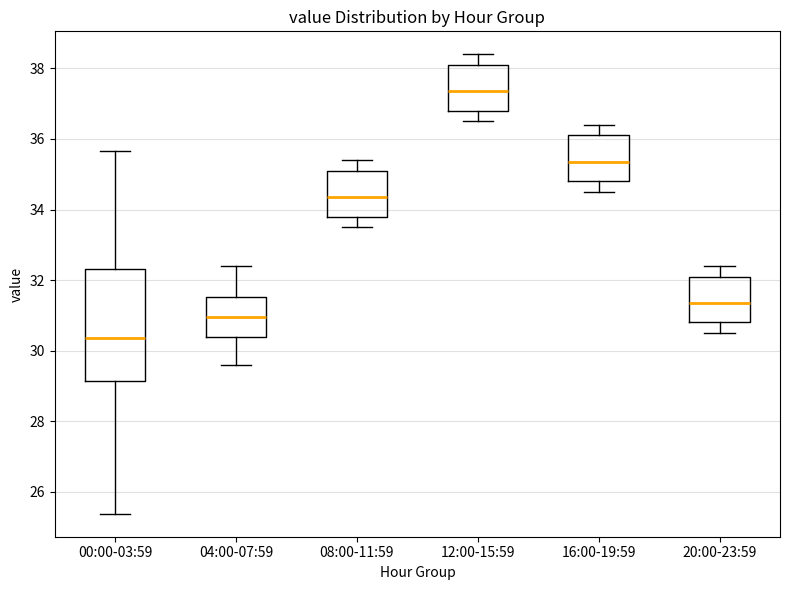

Where is the lower edge of the box for 08:00-11:59 on the y-axis? The values are not printed on the chart, so give them approximately, as read against the axis.

33.8